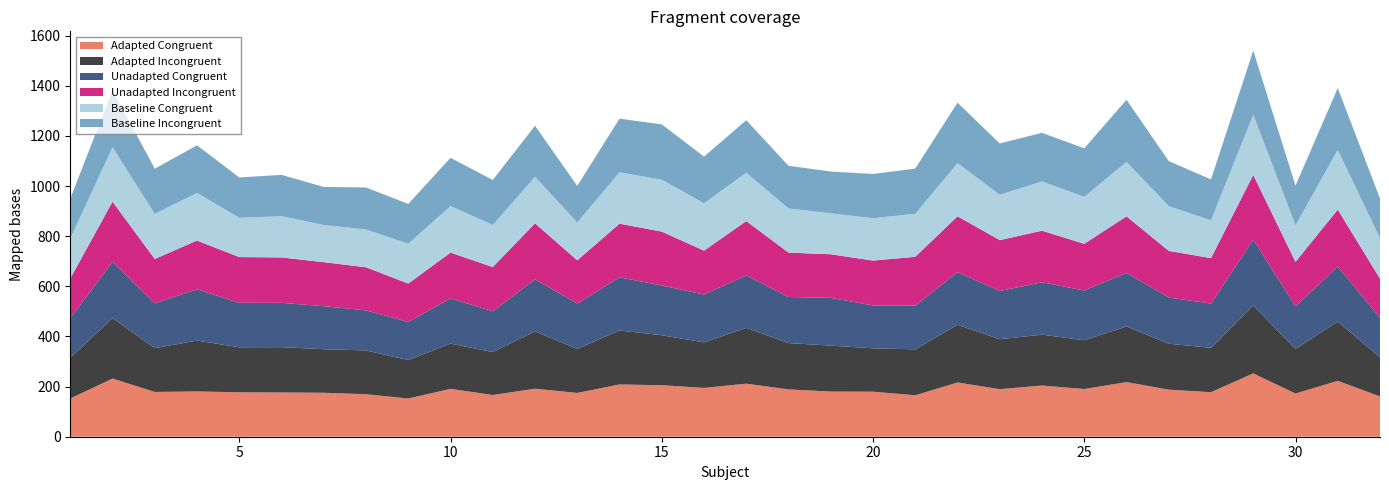

What is the minimum value for Adapted Congruent?

152.4